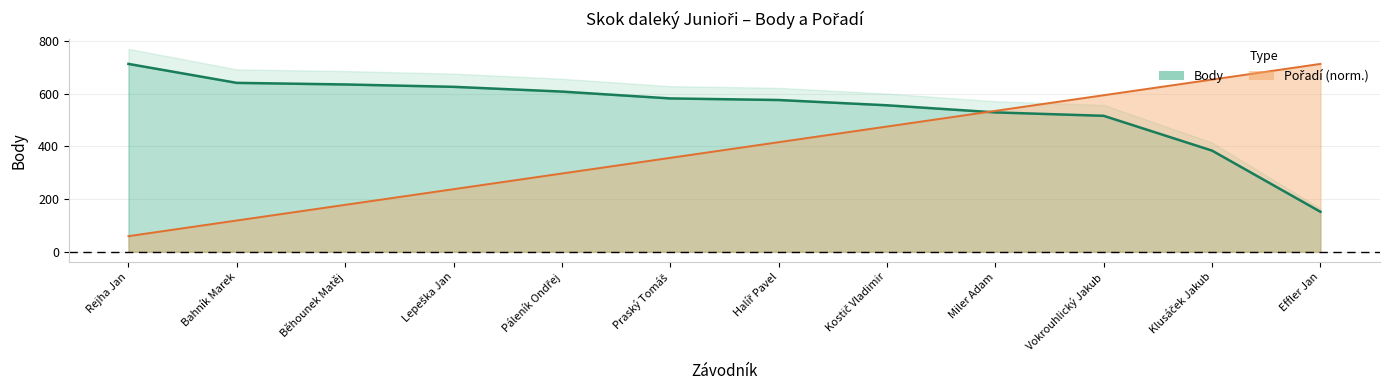

True or false: Pořadí and Body intersect in this chart.

True